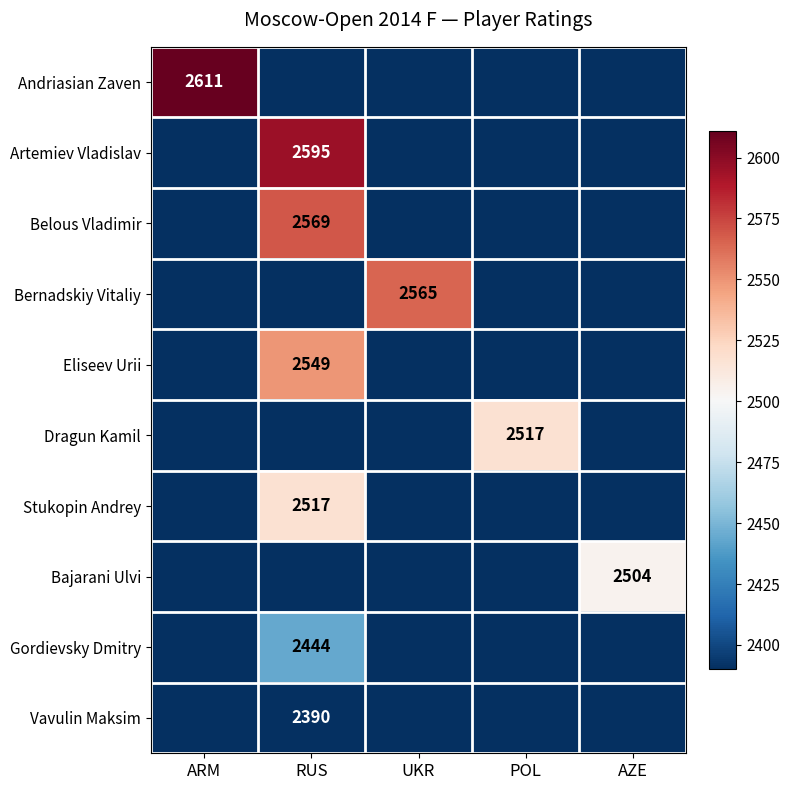

The value of Eliseev Urii at RUS is 4193. True or false?

False